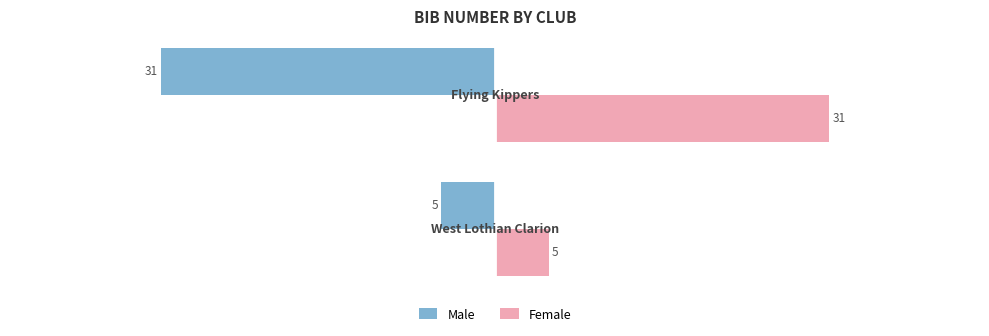

What is the average value of the Male series?

-18